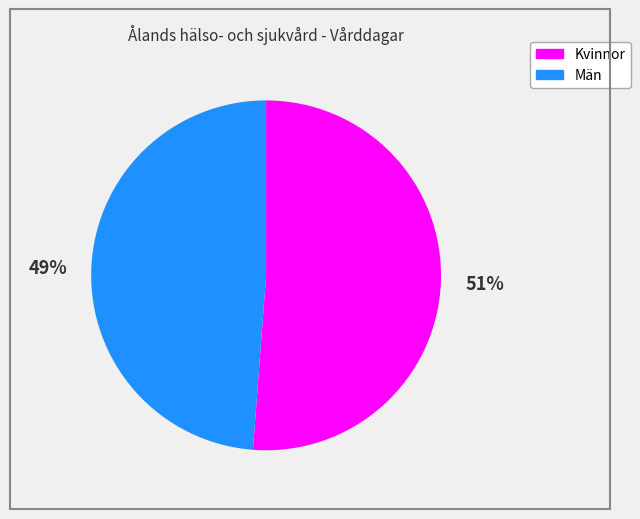

What percentage is the Män slice, to the nearest percent?

49%